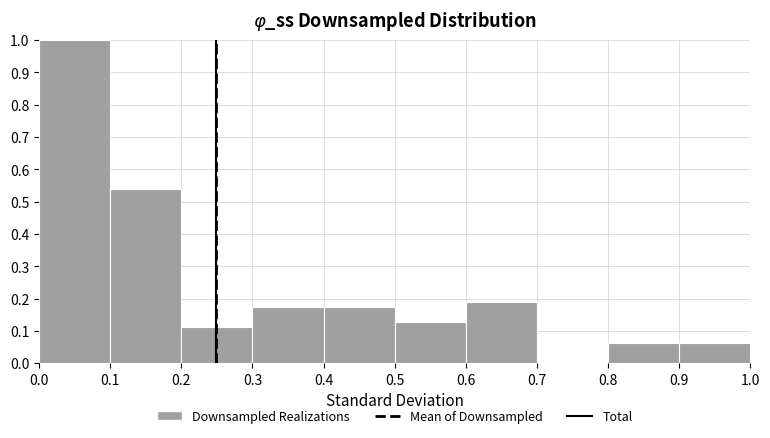

Which range on the x-axis has the tallest bar?

0.0 to 0.1